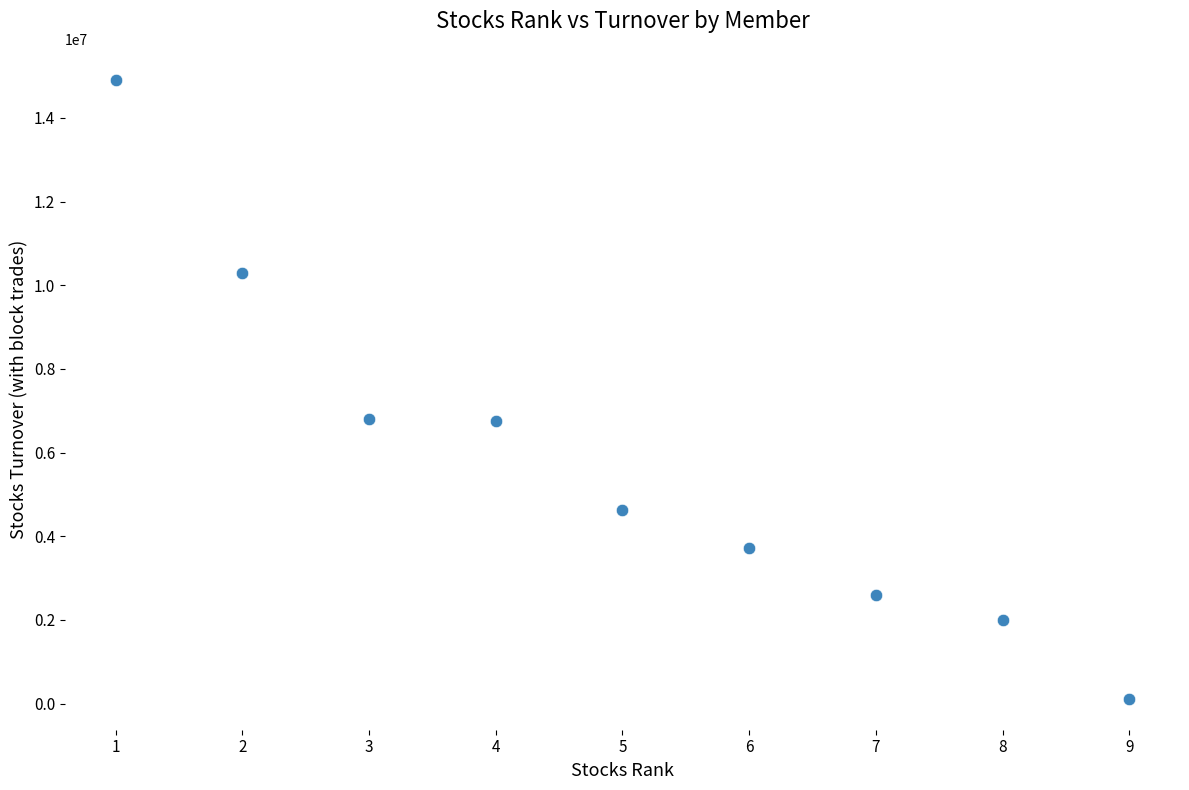

What is the average X value?

5.0